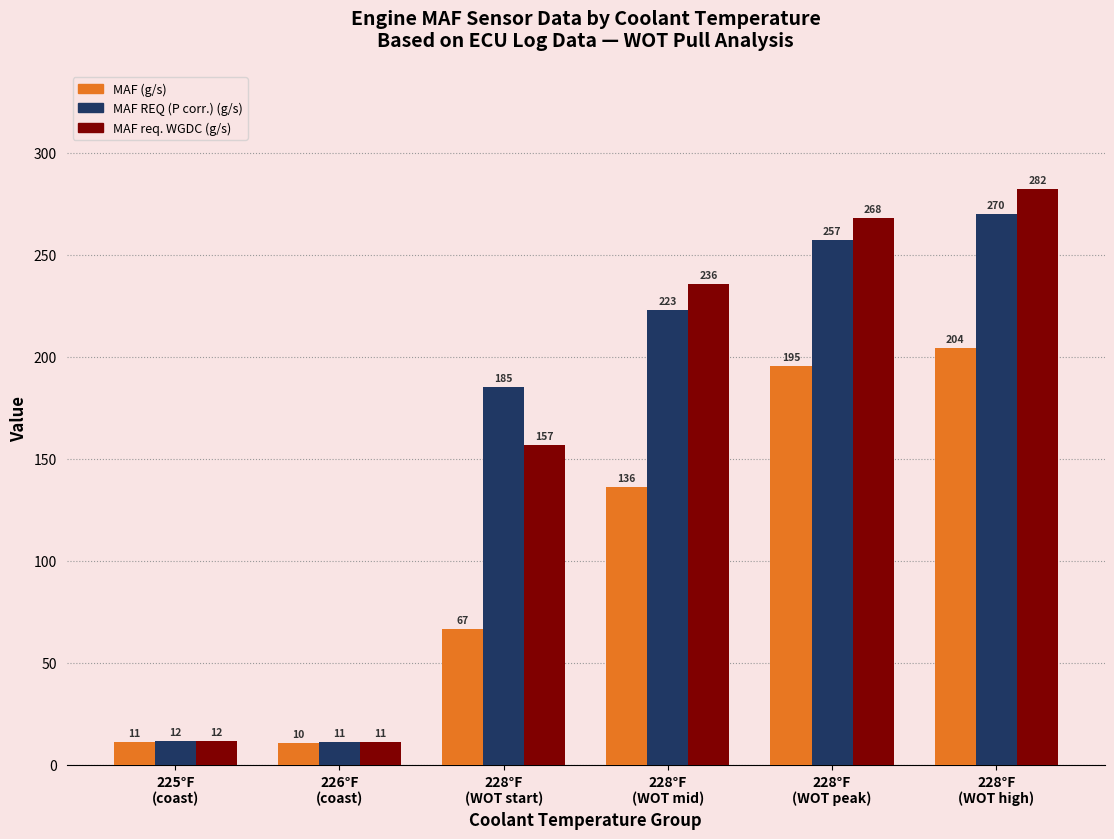

What is the smallest value displayed?

10.4